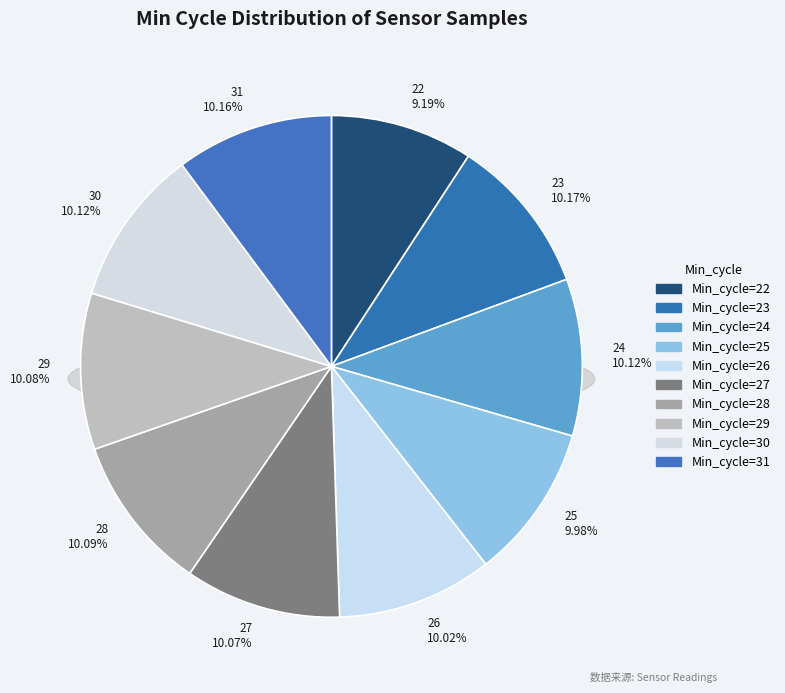

How many segments does this pie chart have?

10